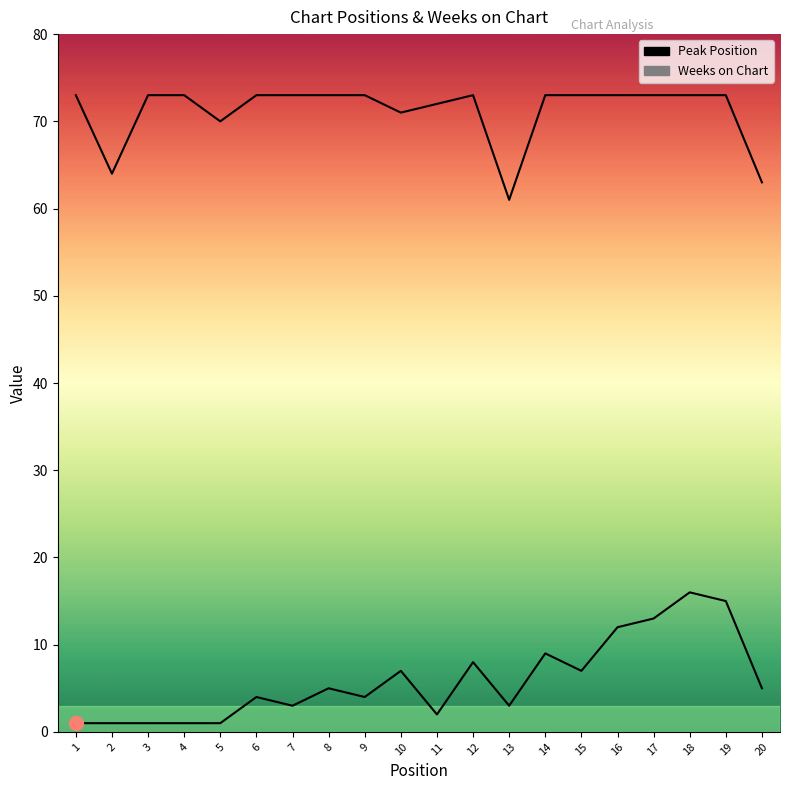

True or false: Weeks on Chart and Peak Position intersect in this chart.

False